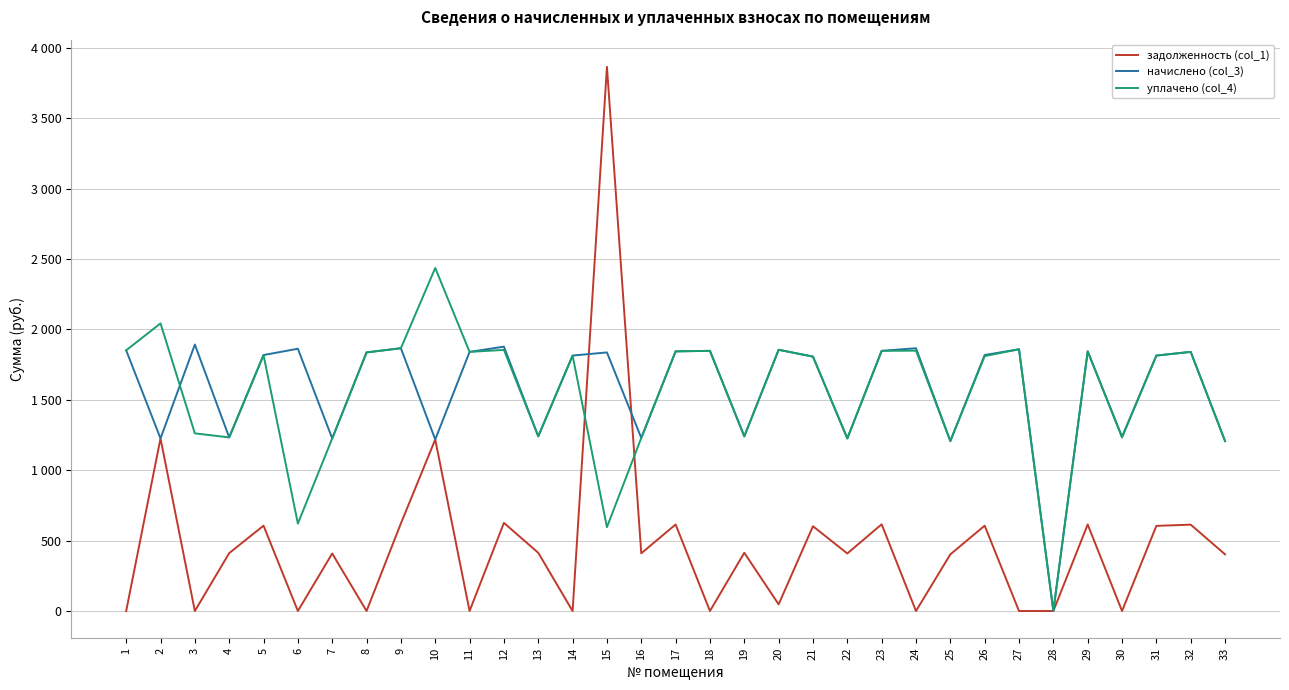

Does the chart display data point markers on the line(s)?

No